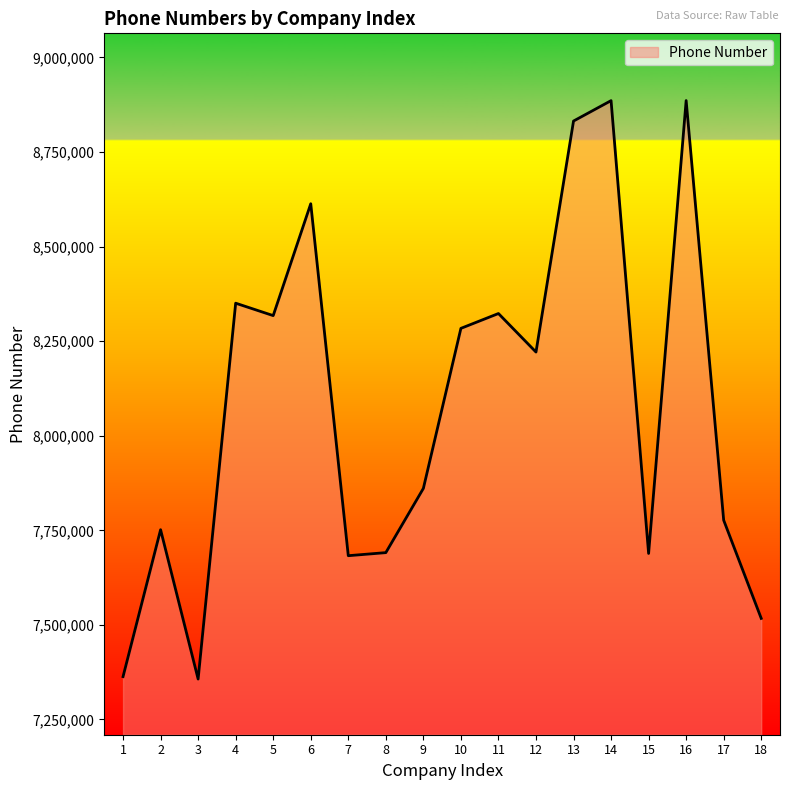

What is the difference between the second highest and minimum values?

1529047